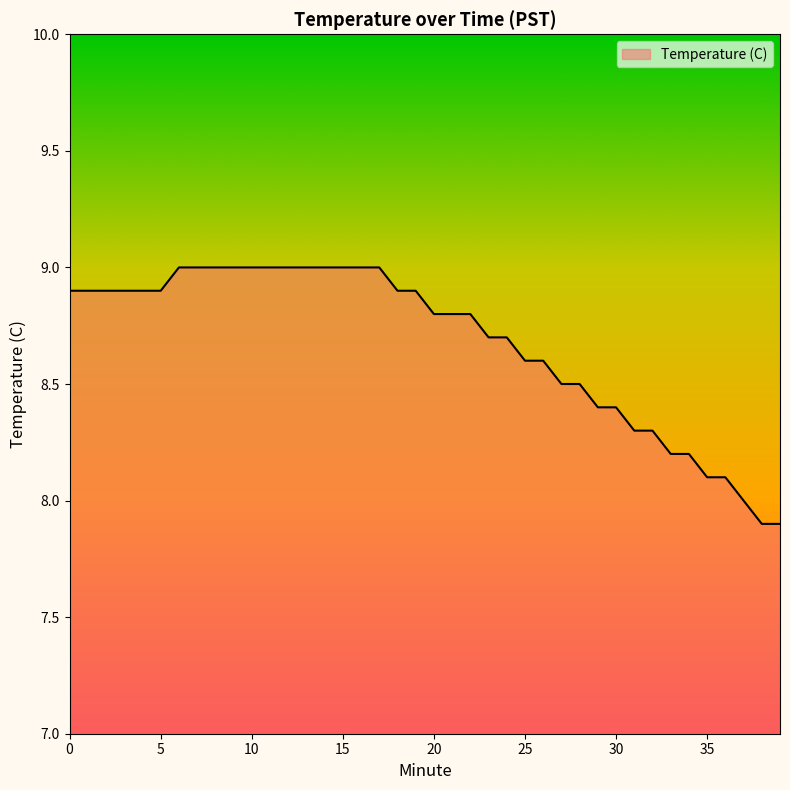

What is the greatest value displayed?

9.0